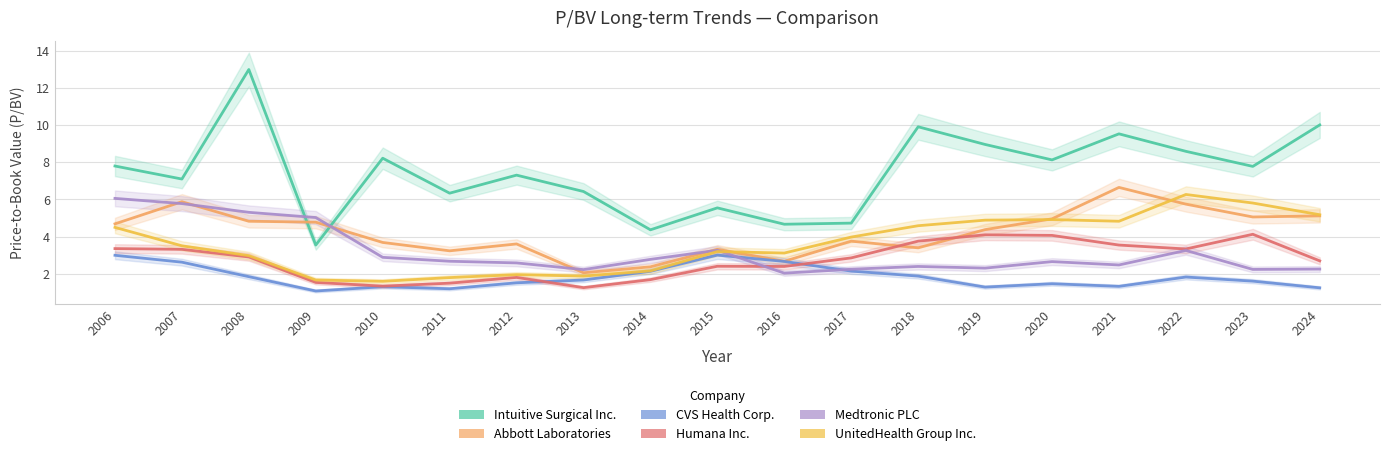

Which label corresponds to the largest value in the chart?

2008